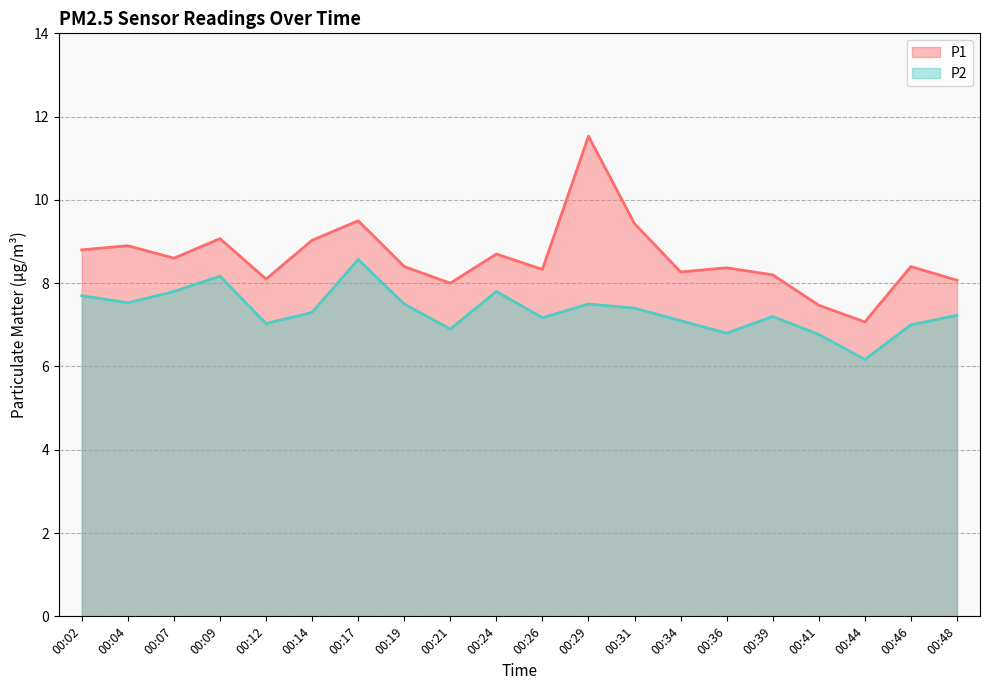

Reading right to left, what are all the values shown in this chart?

P1: 00:48=8.1	00:46=8.4	00:44=7.1	00:41=7.5	00:39=8.2	00:36=8.4	00:34=8.3	00:31=9.4	00:29=11.5	00:26=8.3	00:24=8.7	00:21=8.0	00:19=8.4	00:17=9.5	00:14=9.0	00:12=8.1	00:09=9.1	00:07=8.6	00:04=8.9	00:02=8.8
P2: 00:48=7.2	00:46=7.0	00:44=6.2	00:41=6.8	00:39=7.2	00:36=6.8	00:34=7.1	00:31=7.4	00:29=7.5	00:26=7.2	00:24=7.8	00:21=6.9	00:19=7.5	00:17=8.6	00:14=7.3	00:12=7.0	00:09=8.2	00:07=7.8	00:04=7.5	00:02=7.7